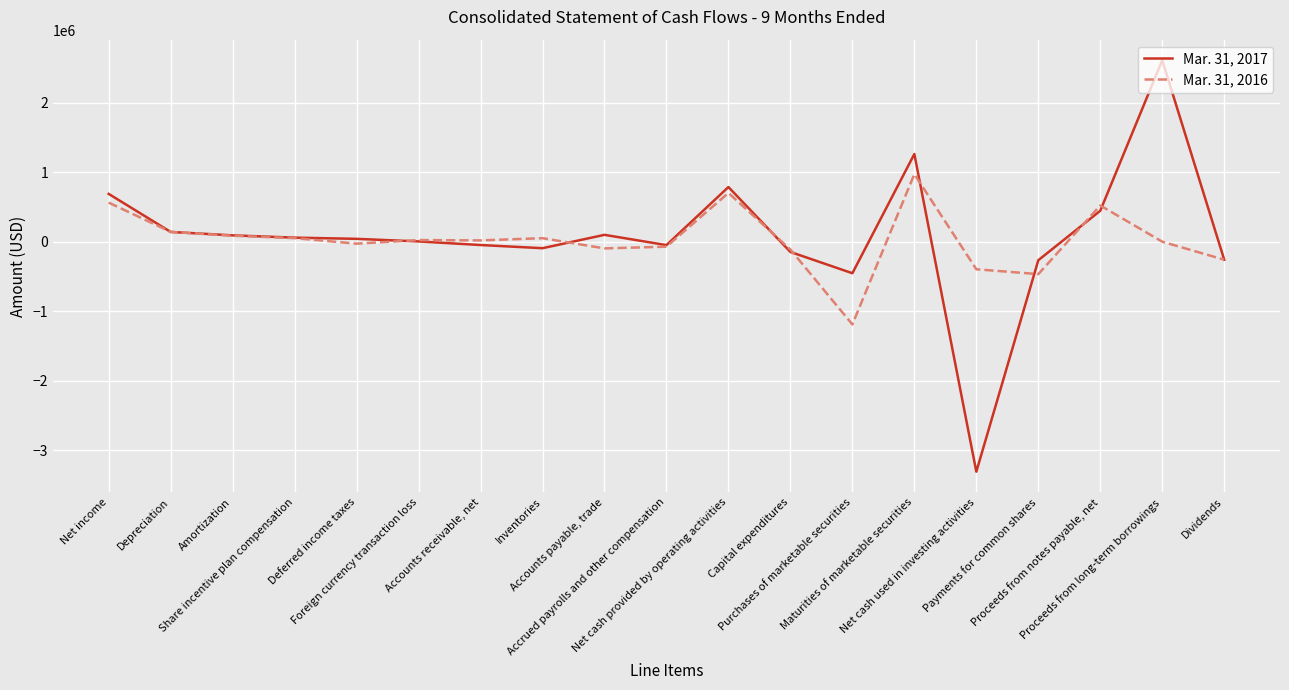

What is the smallest value displayed?

-3308359